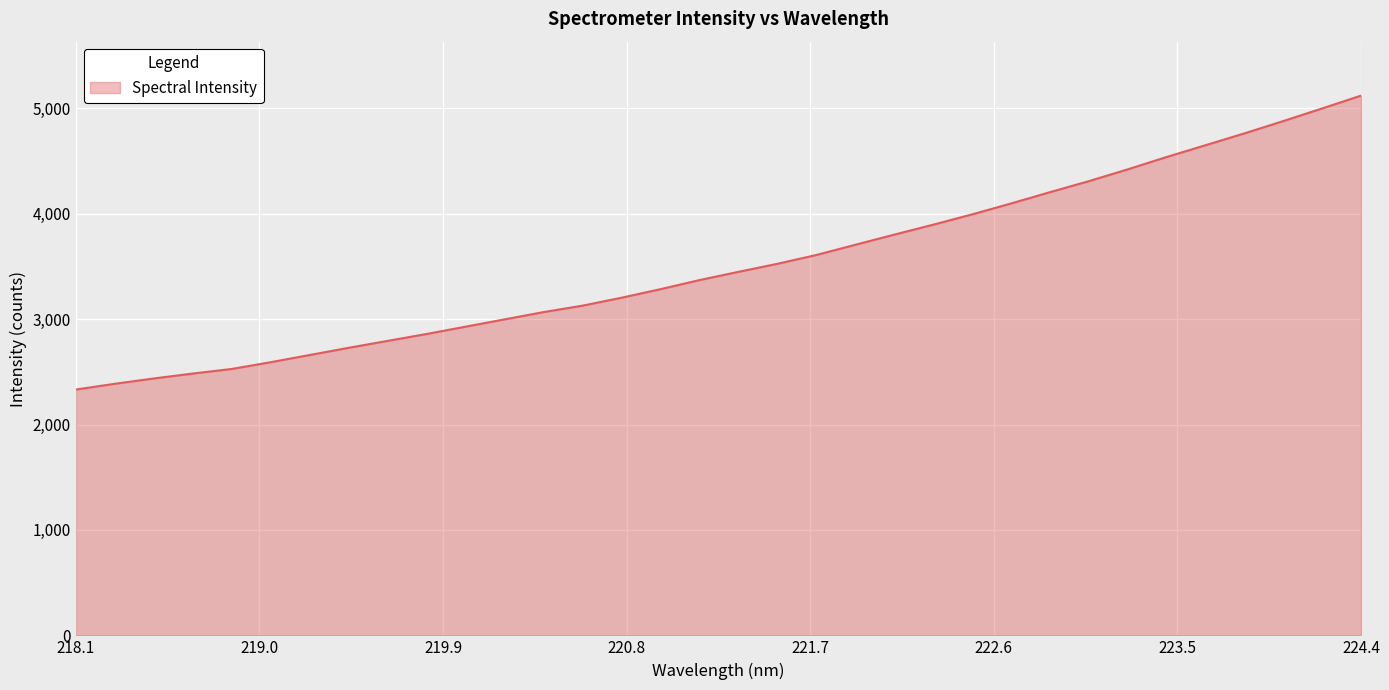

What is the greatest value displayed?

5119.7